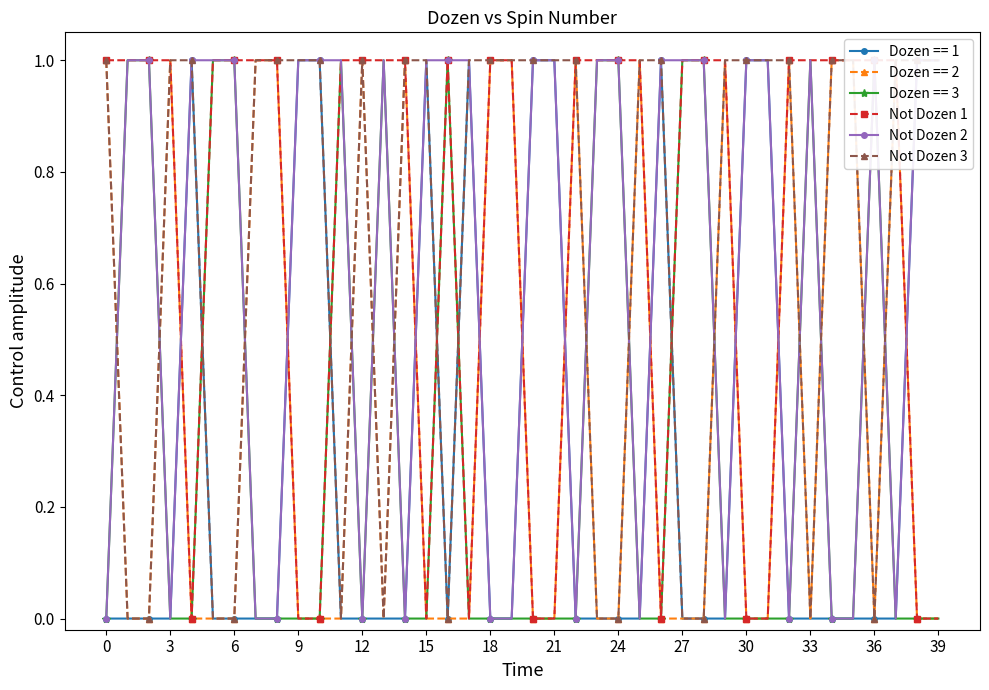

How many interior local valleys does the Not Dozen 3 series have?

5